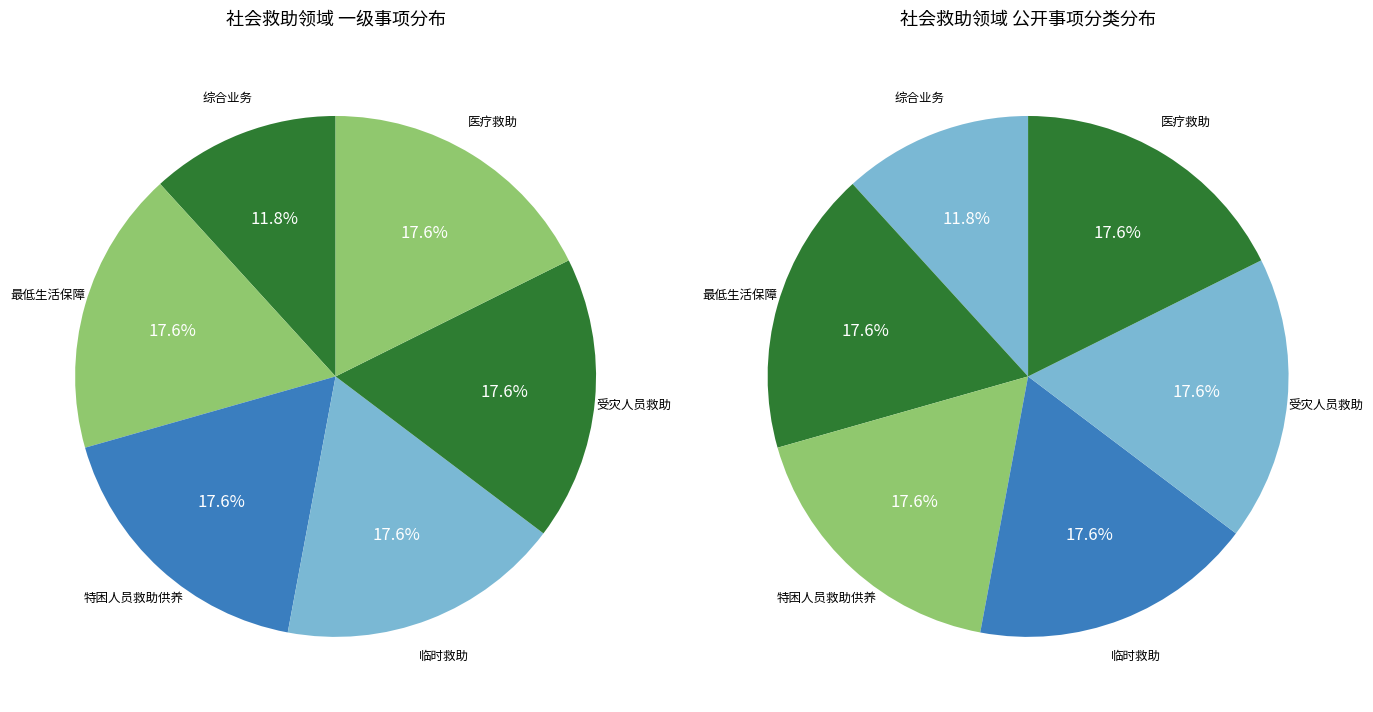

Is the sum of 最低生活保障 and 临时救助 greater than half?

No